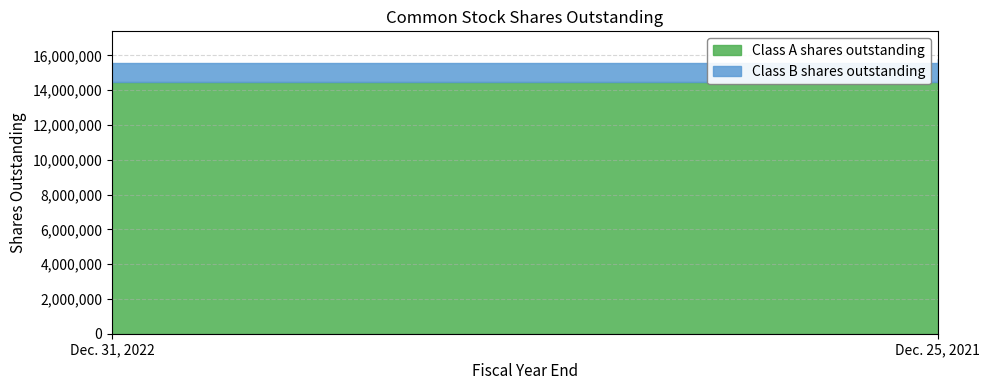

Which has a higher value, Dec. 31, 2022 or Dec. 25, 2021?

Dec. 25, 2021